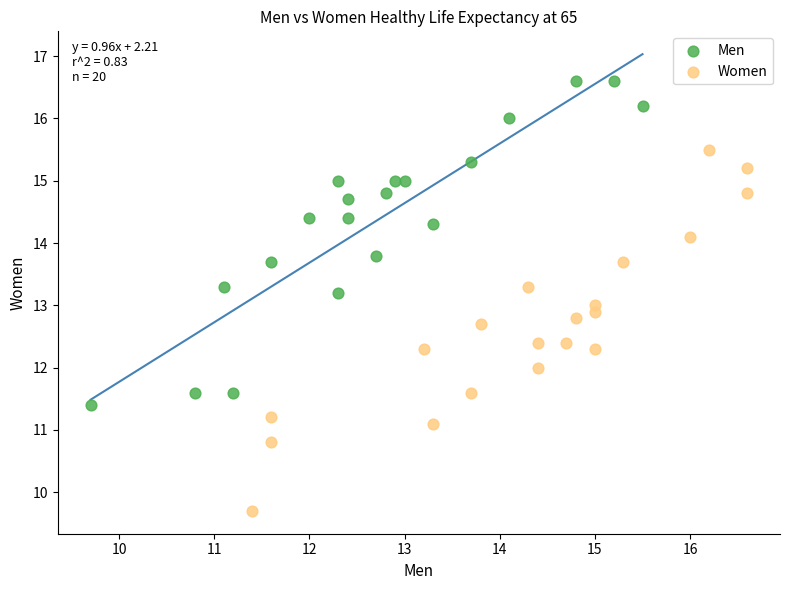

Which series has the widest spread of Y values?

Women